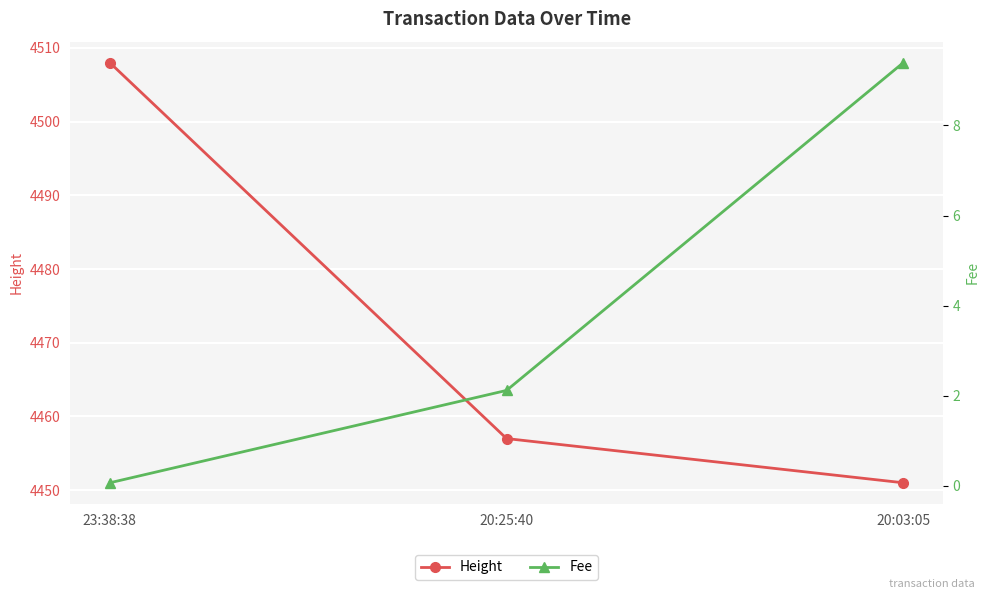

At which label does Fee reach its peak?

20:03:05